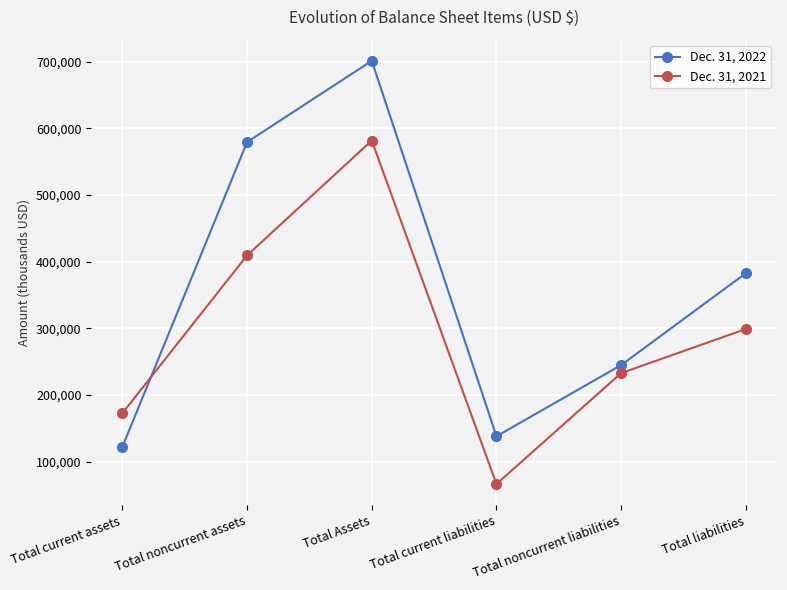

Between which two adjacent categories do Dec. 31, 2022 and Dec. 31, 2021 first intersect?

Total current assets and Total noncurrent assets